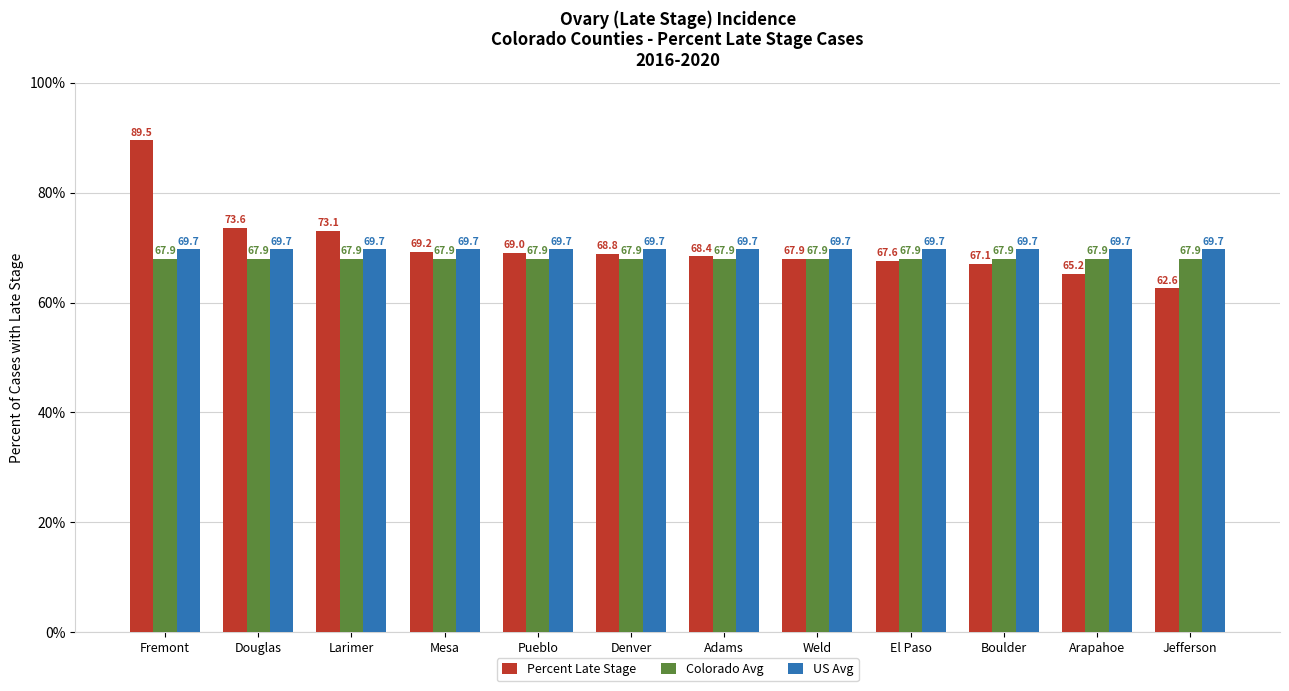

The value of US Avg at Douglas is 113.4. True or false?

False